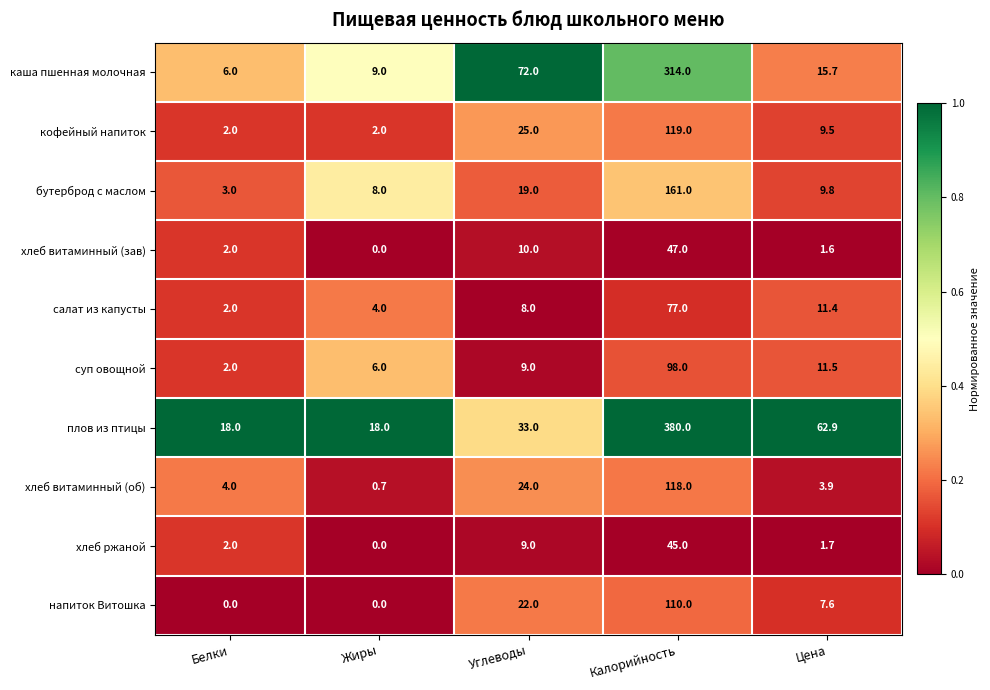

At which label does каша пшенная молочная reach its peak?

Калорийность